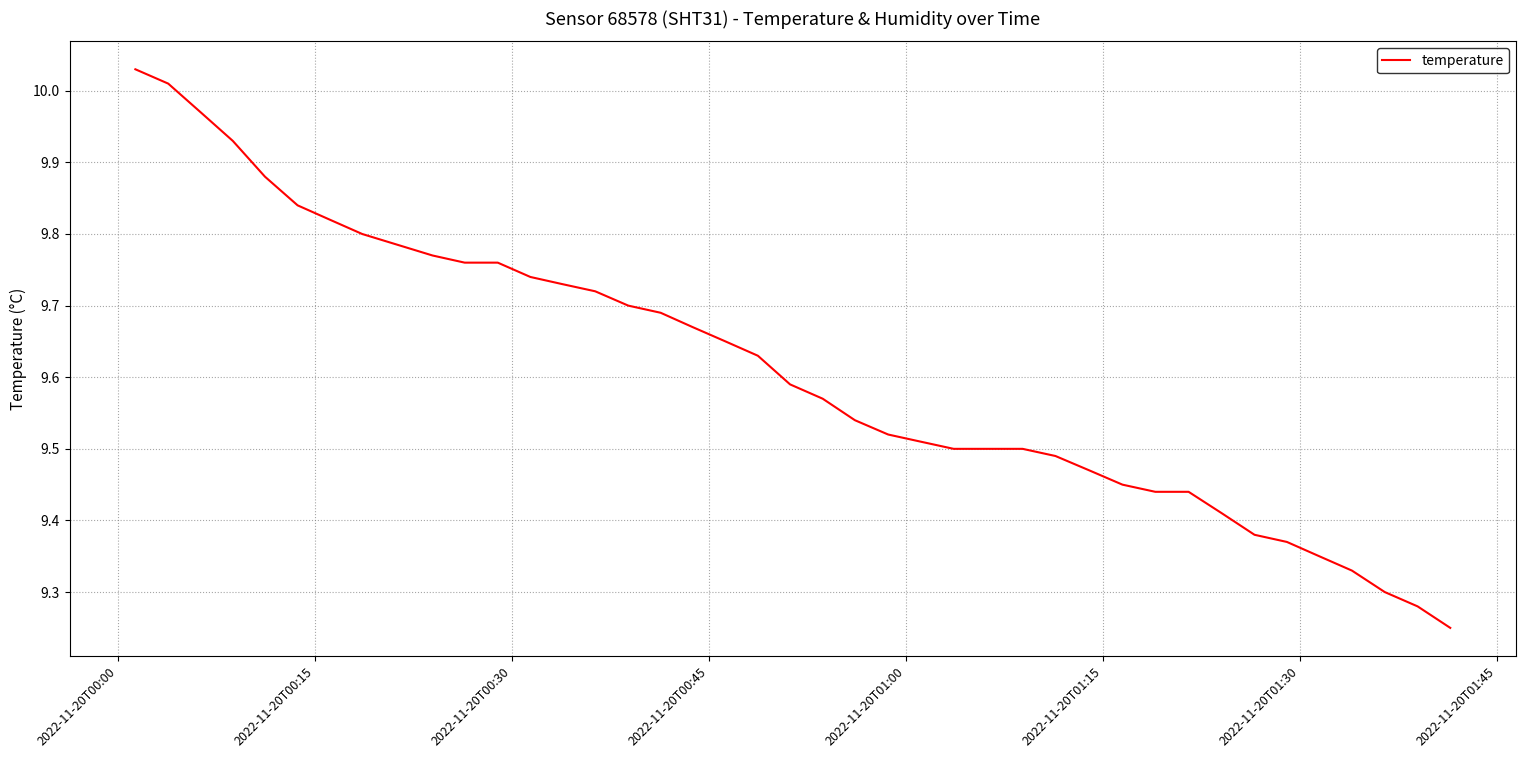

What is the difference between the maximum and minimum values?

0.8